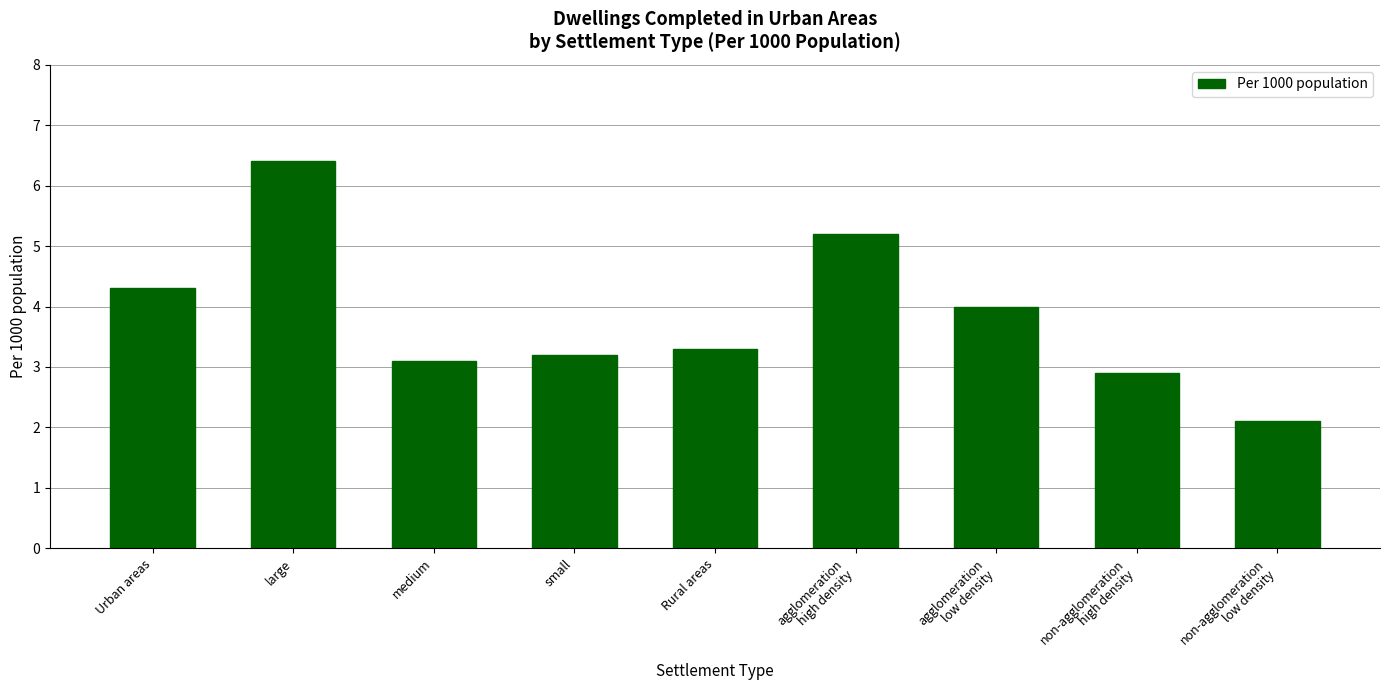

Which category has the lowest value across all series?

non-agglomeration
low density